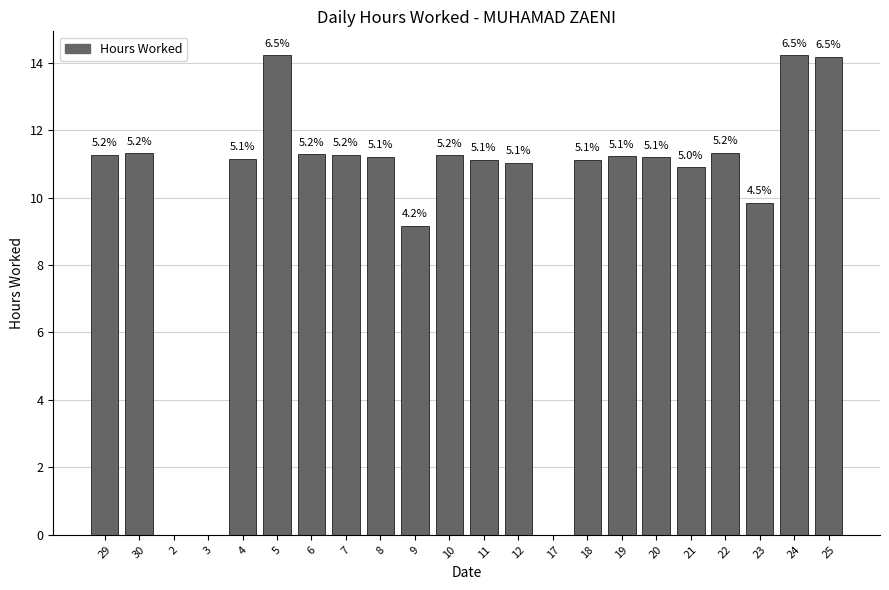

Reading left to right, list all the values displayed in this chart.

29=11.3	30=11.3	2=0.0	3=0.0	4=11.1	5=14.2	6=11.3	7=11.3	8=11.2	9=9.2	10=11.2	11=11.1	12=11.0	17=0.0	18=11.1	19=11.2	20=11.2	21=10.9	22=11.3	23=9.8	24=14.2	25=14.2